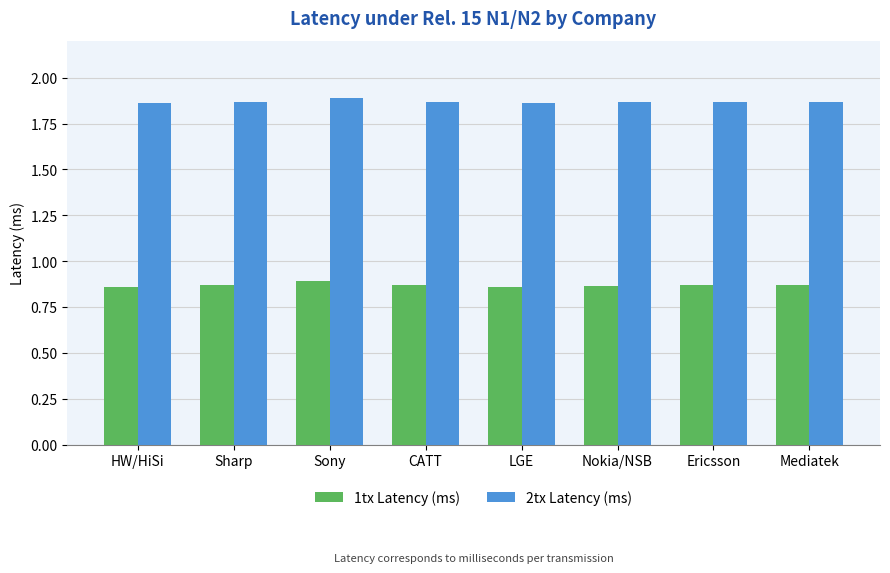

List the series in order of their overall mean, highest first.

2tx Latency (ms), 1tx Latency (ms)